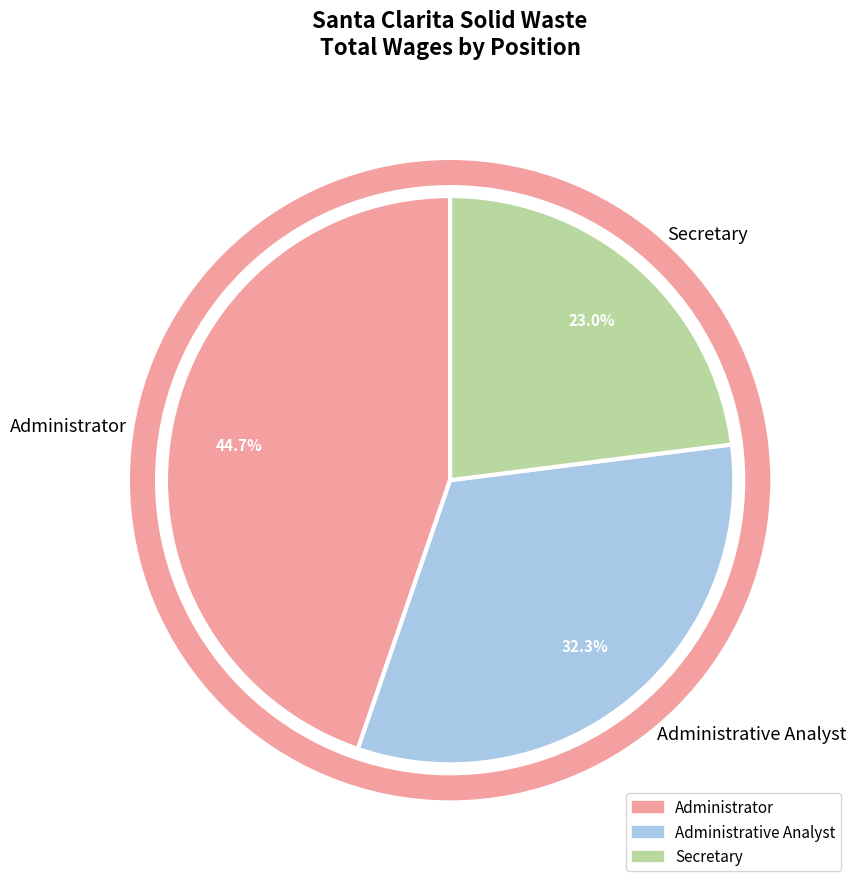

Does any single category account for the majority?

No